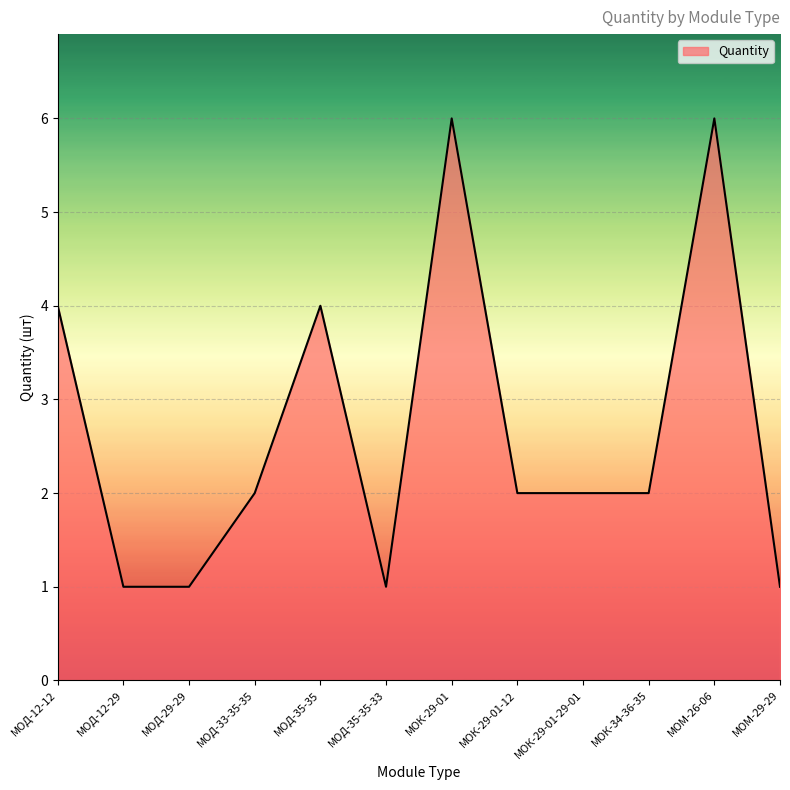

How many lines are shown in the chart?

1